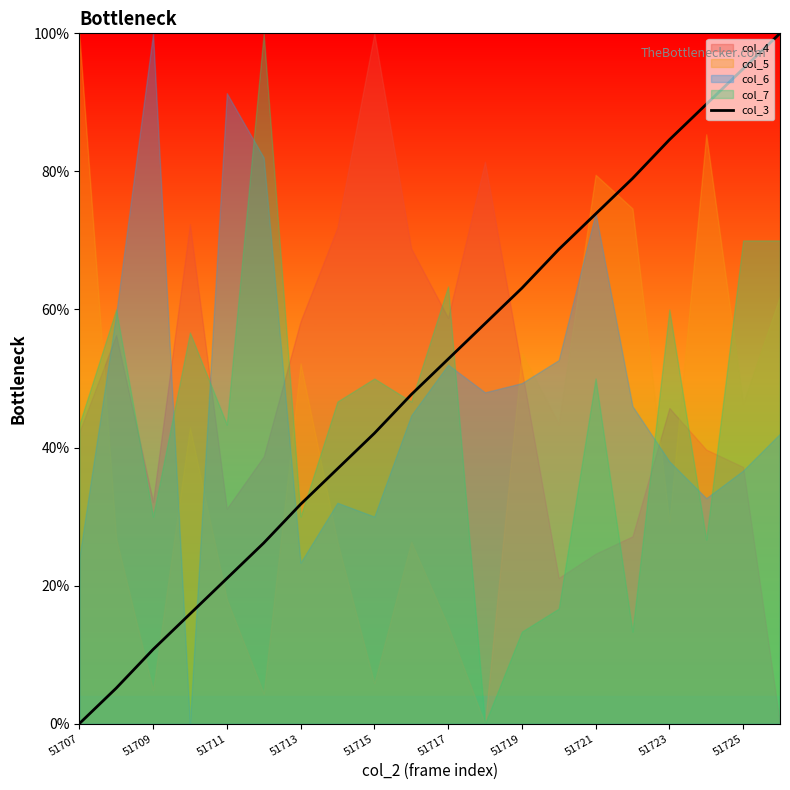

Which category has the lowest value in the col_3 series?

51707